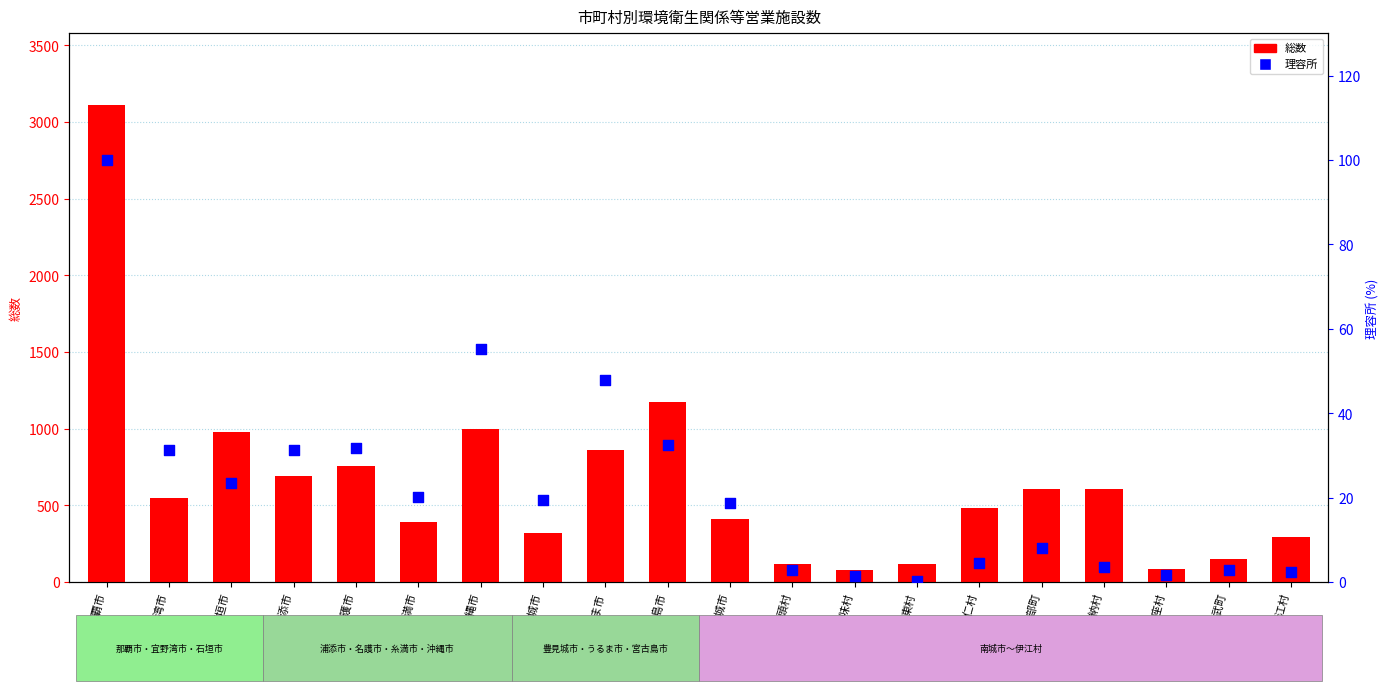

What is the total value across all series at 東村?

120.4